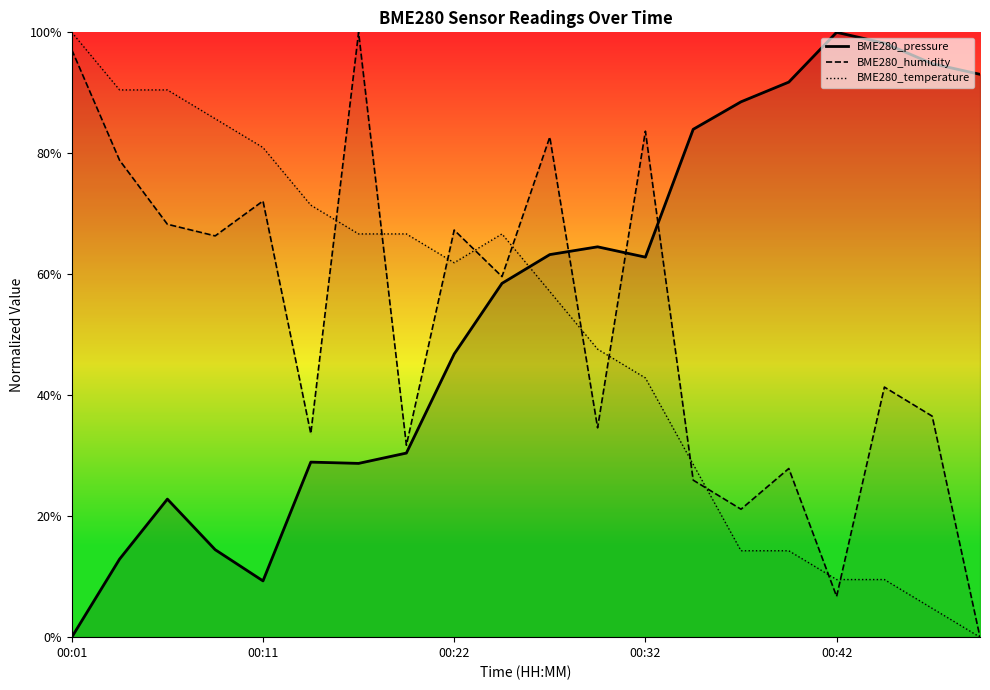

What is the maximum value for BME280_pressure?

100.0